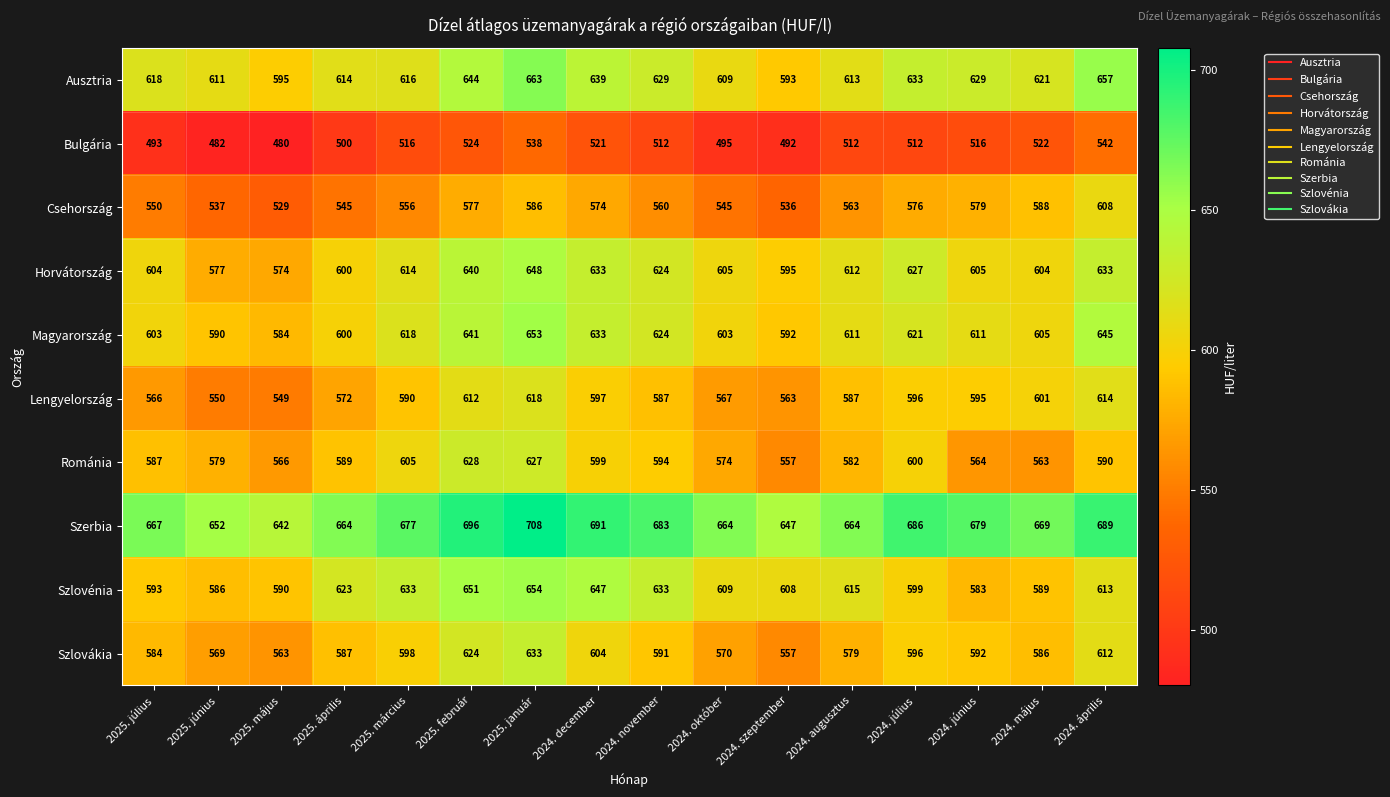

Which series changed the most between 2025. február and 2024. augusztus?

Románia